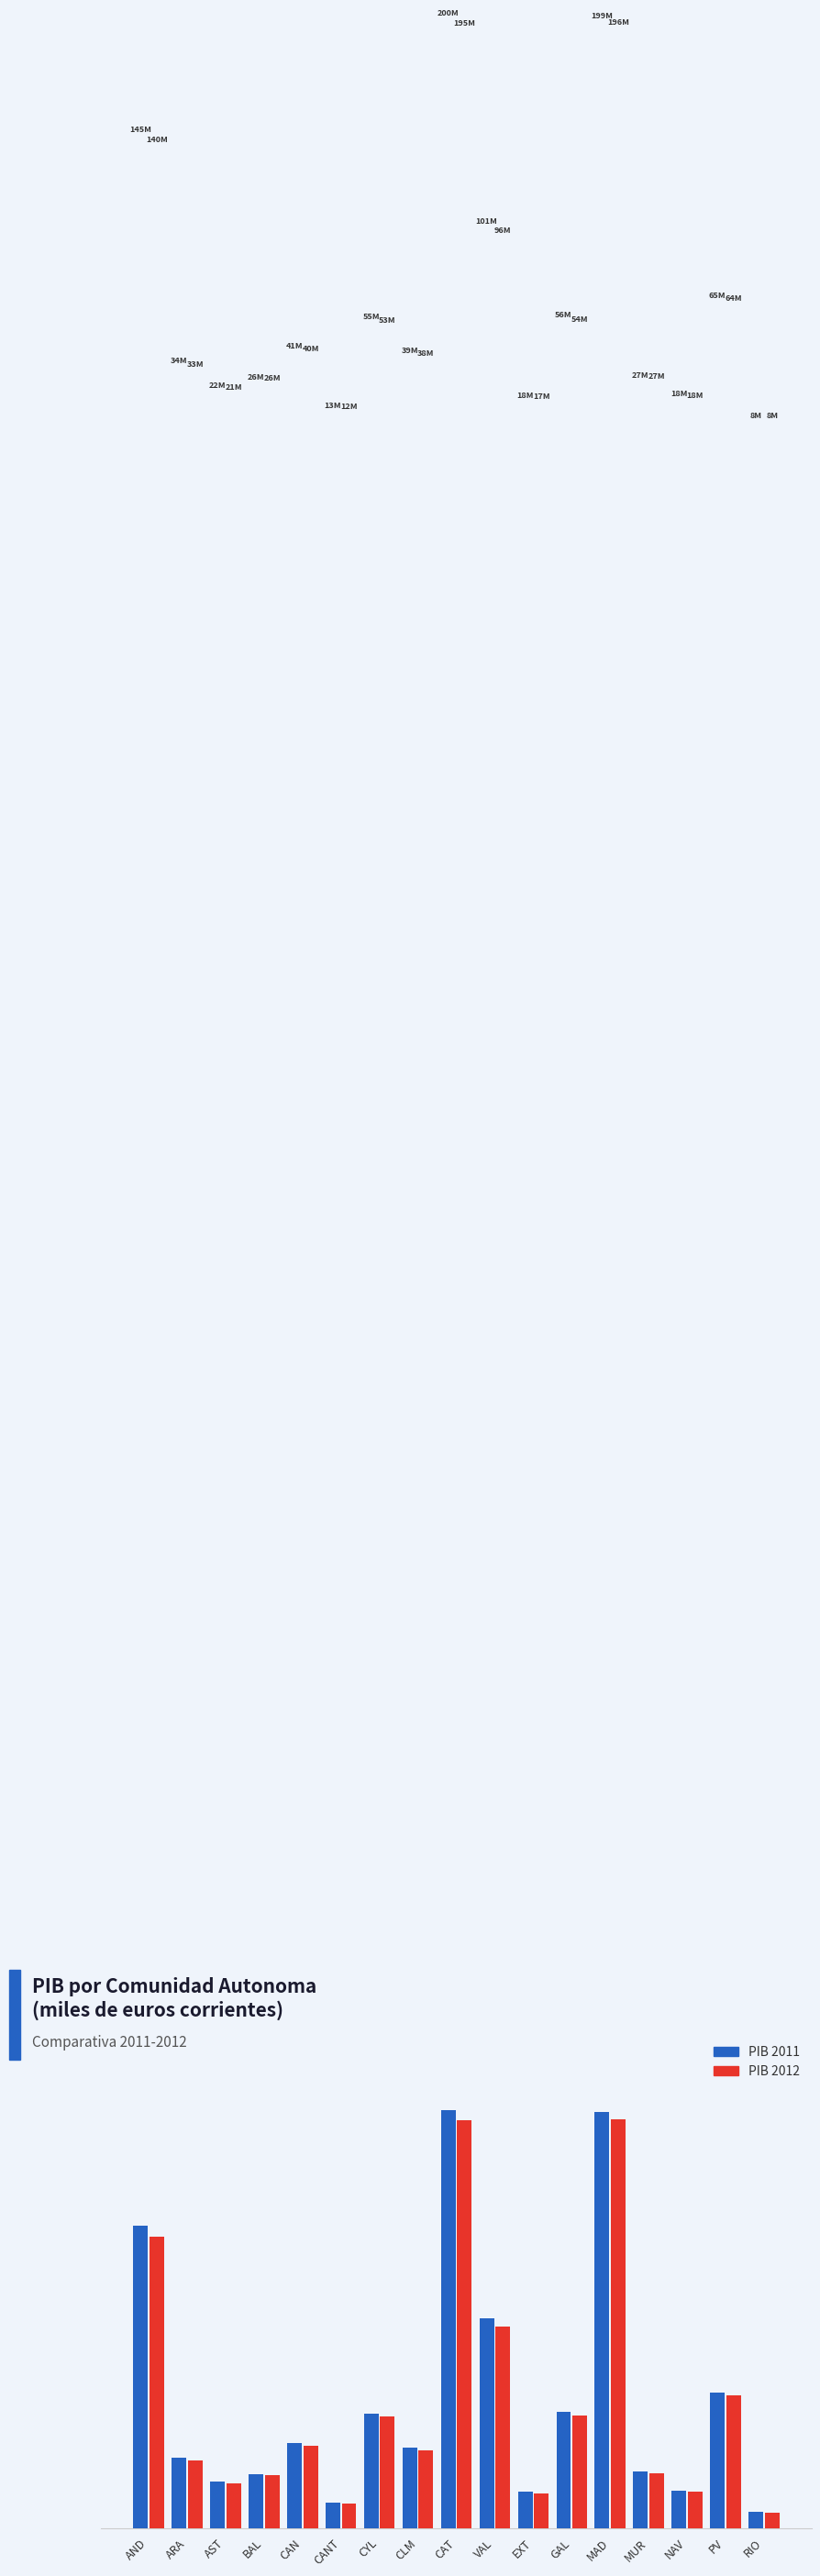

Which series has the widest spread of values?

PIB 2011